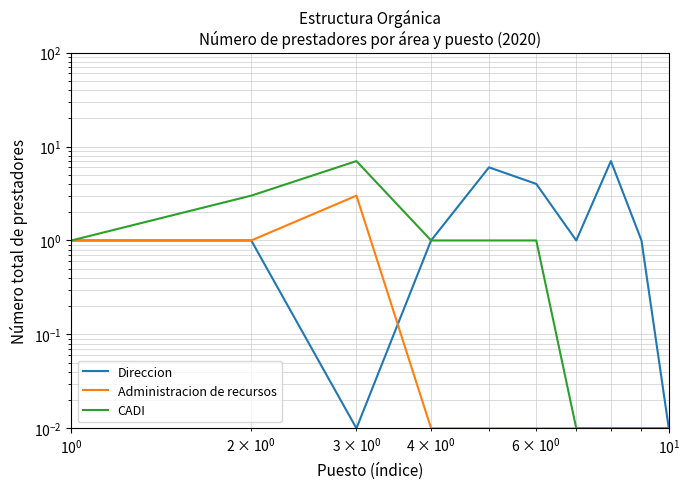

In Direccion, how many points are higher than both neighbors (excluding endpoints)?

2